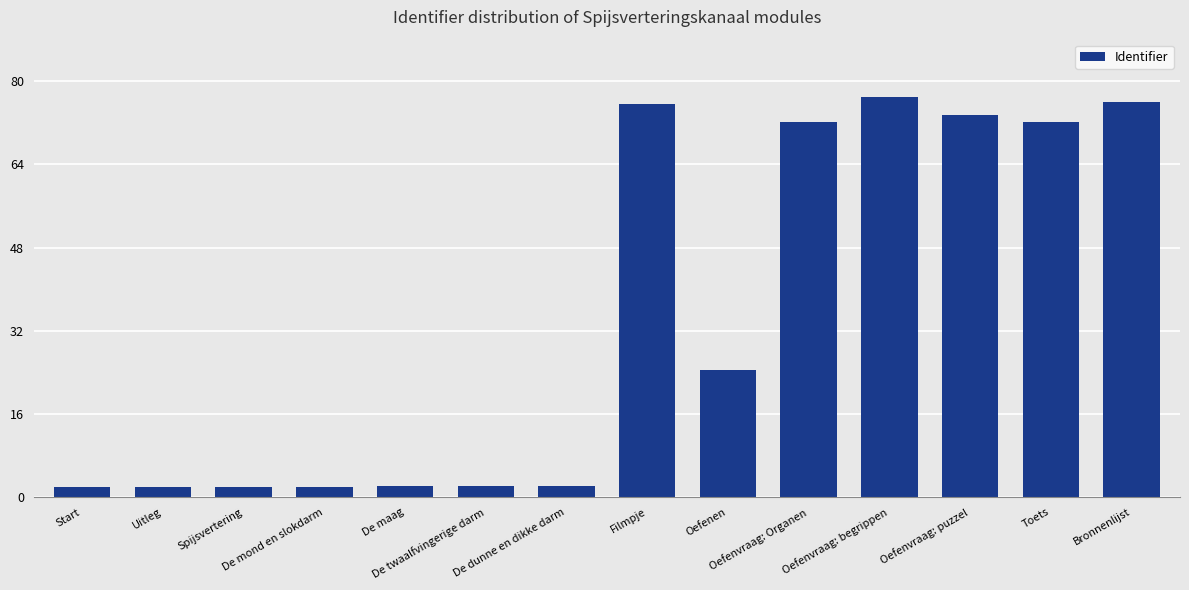

What is the maximum value shown in the chart?

77.0